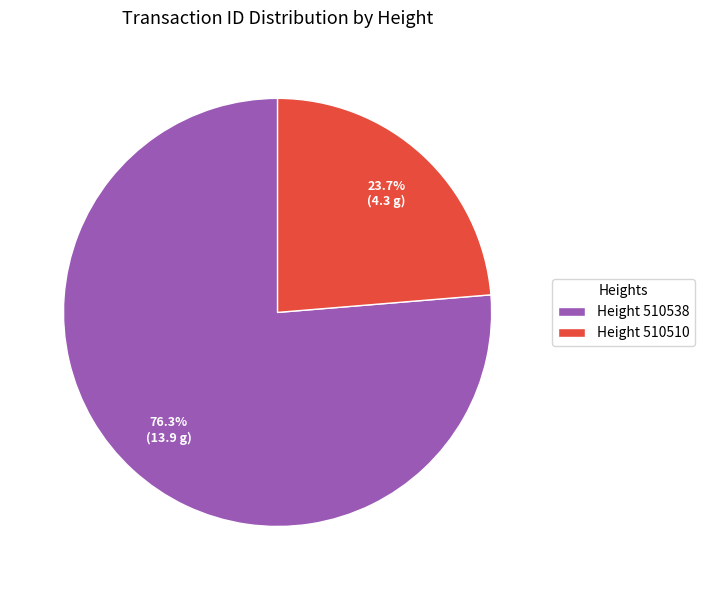

Rank the categories by value from highest to lowest.

Height 510538, Height 510510